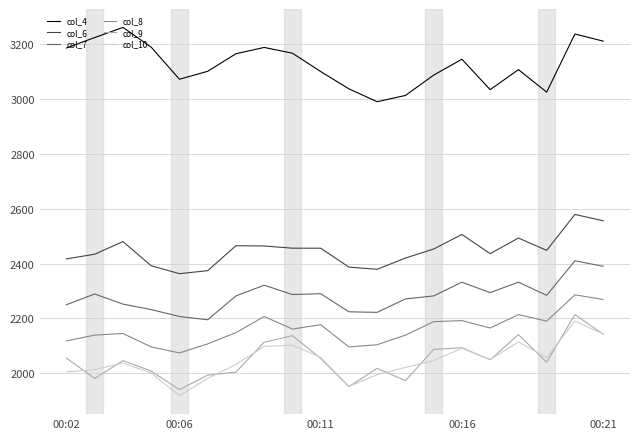

True or false: col_7 and col_10 intersect in this chart.

False